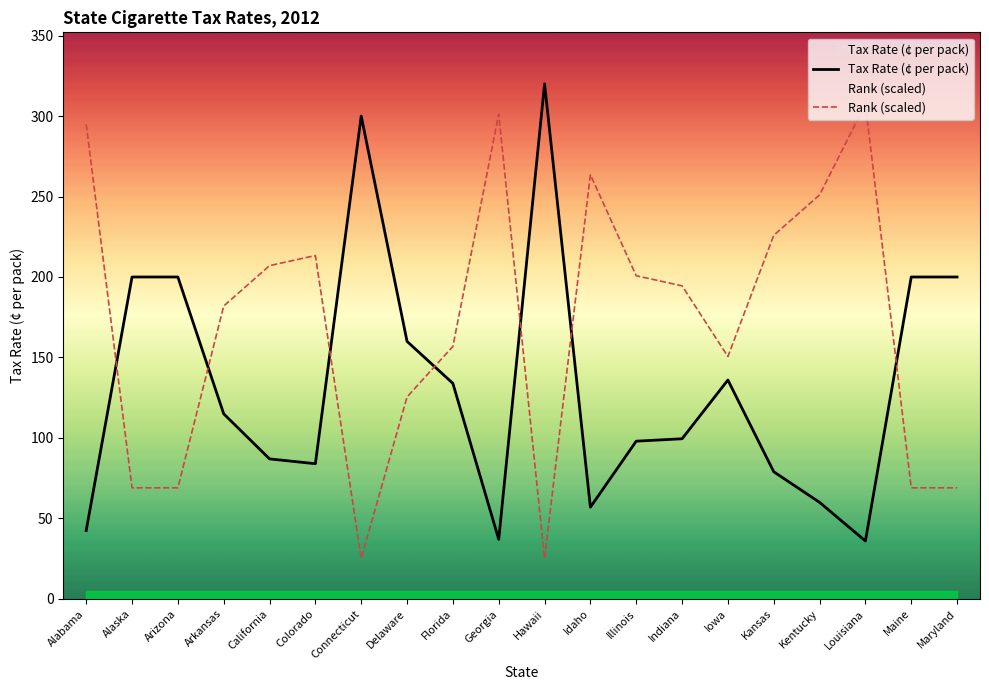

At Illinois, list the series in order from largest to smallest.

Rank (scaled), Tax Rate (¢ per pack)